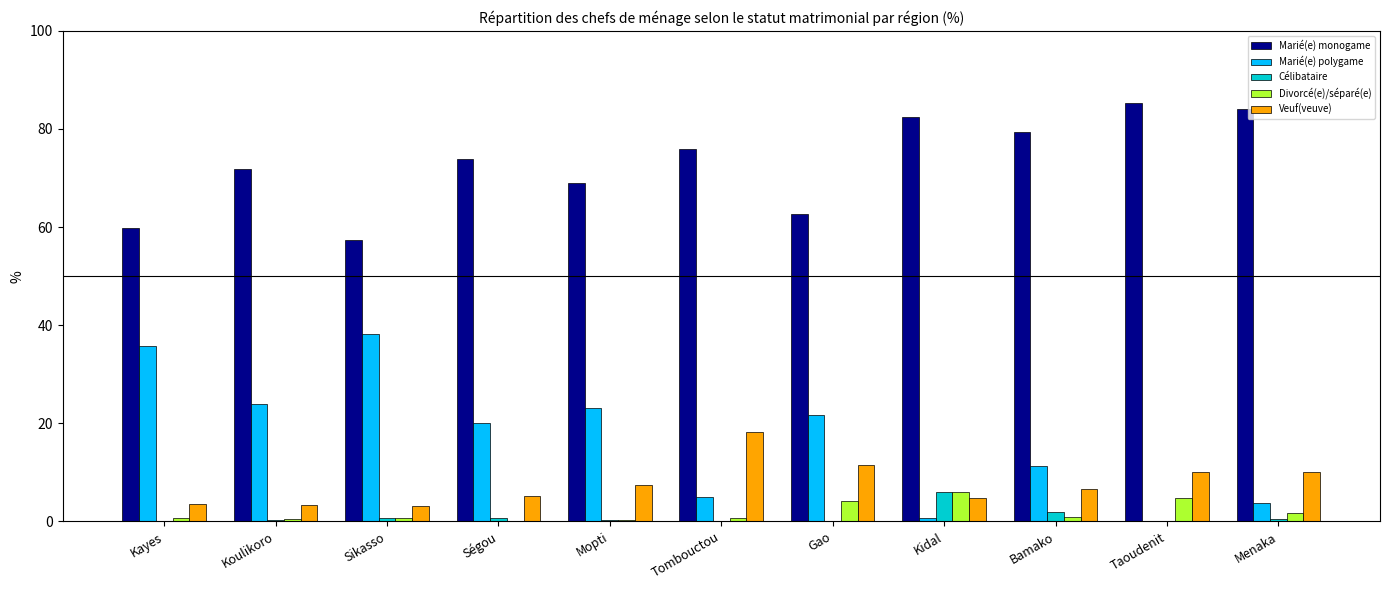

Between Koulikoro and Ségou, which series saw the biggest shift?

Marié(e) polygame